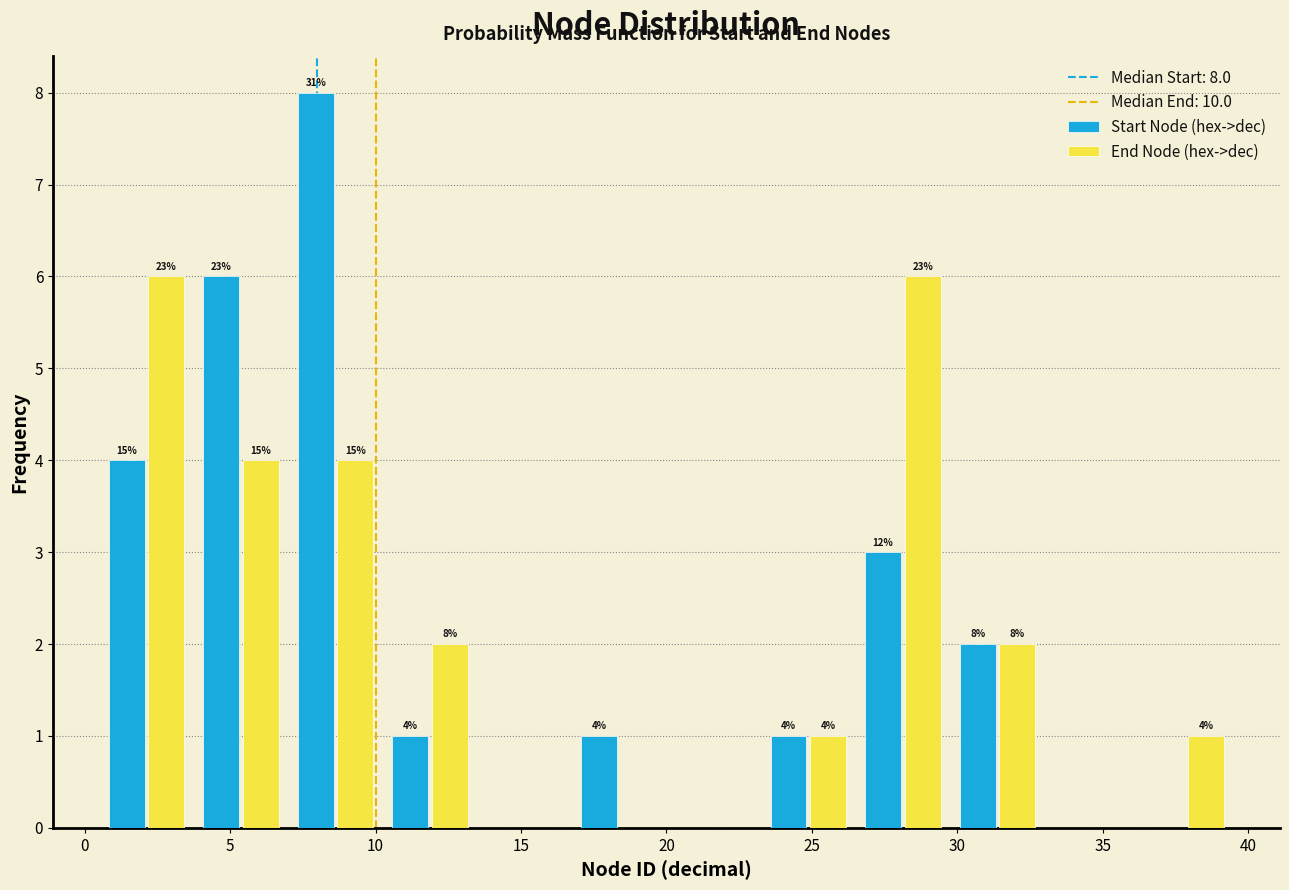

In the Start Node (hex->dec) series, which range on the x-axis has the tallest bar?

7.00 to 10.25